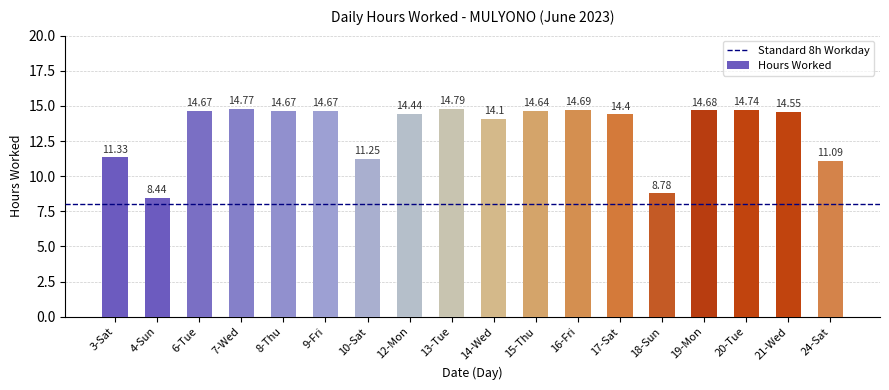

Does the chart contain stacked bars?

No